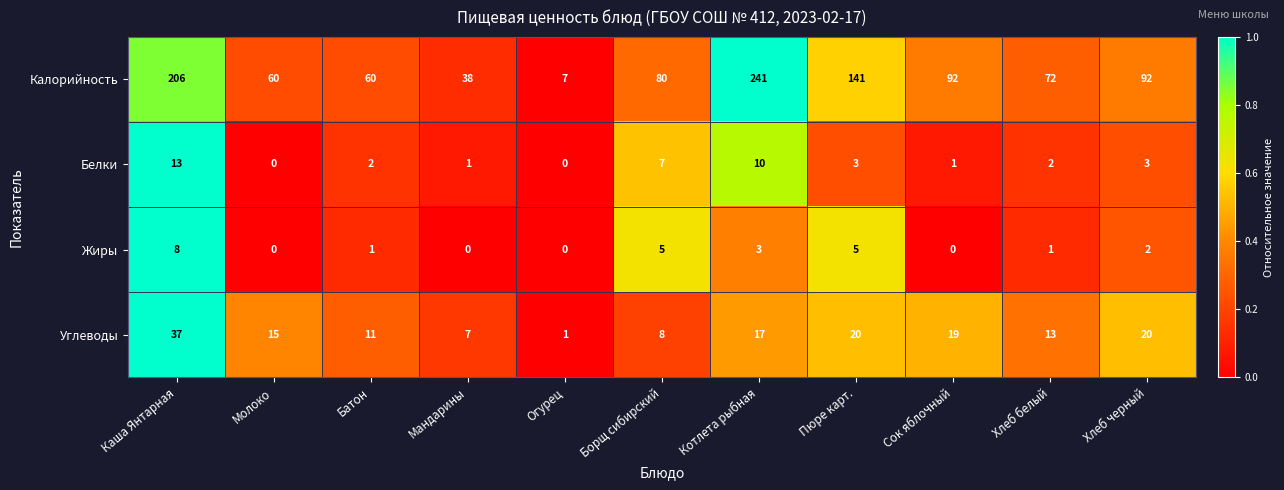

What is the maximum value for Калорийность?

241